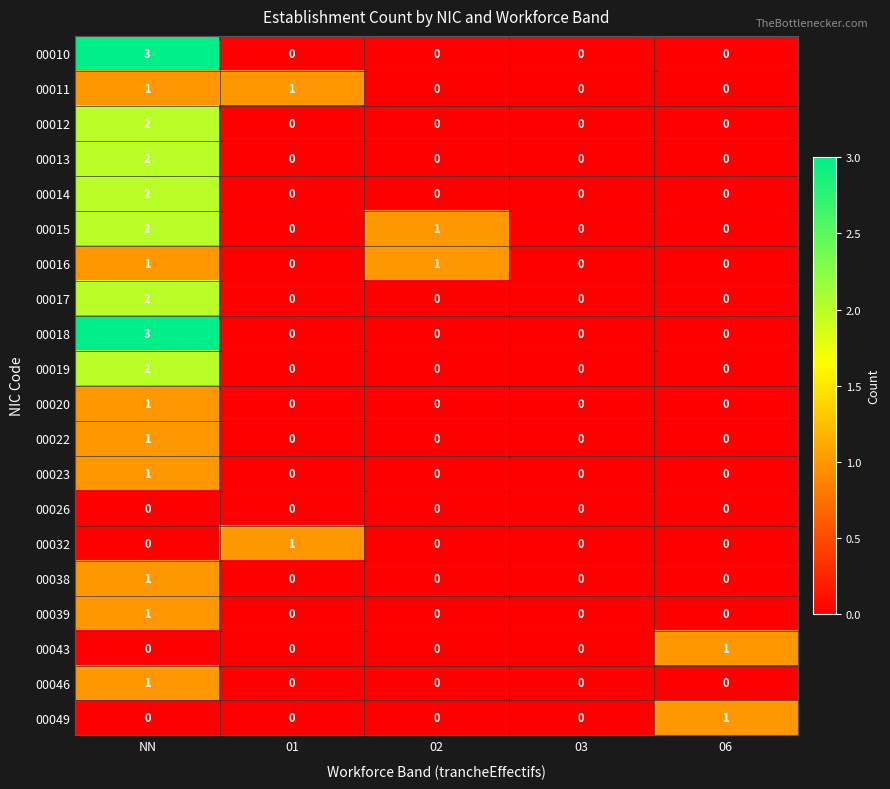

What is the maximum value shown in the chart?

3